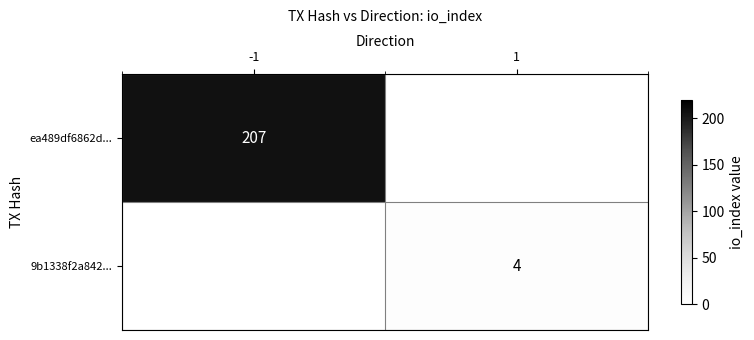

Is it true that ea489df6862d... equals 207 at -1?

True